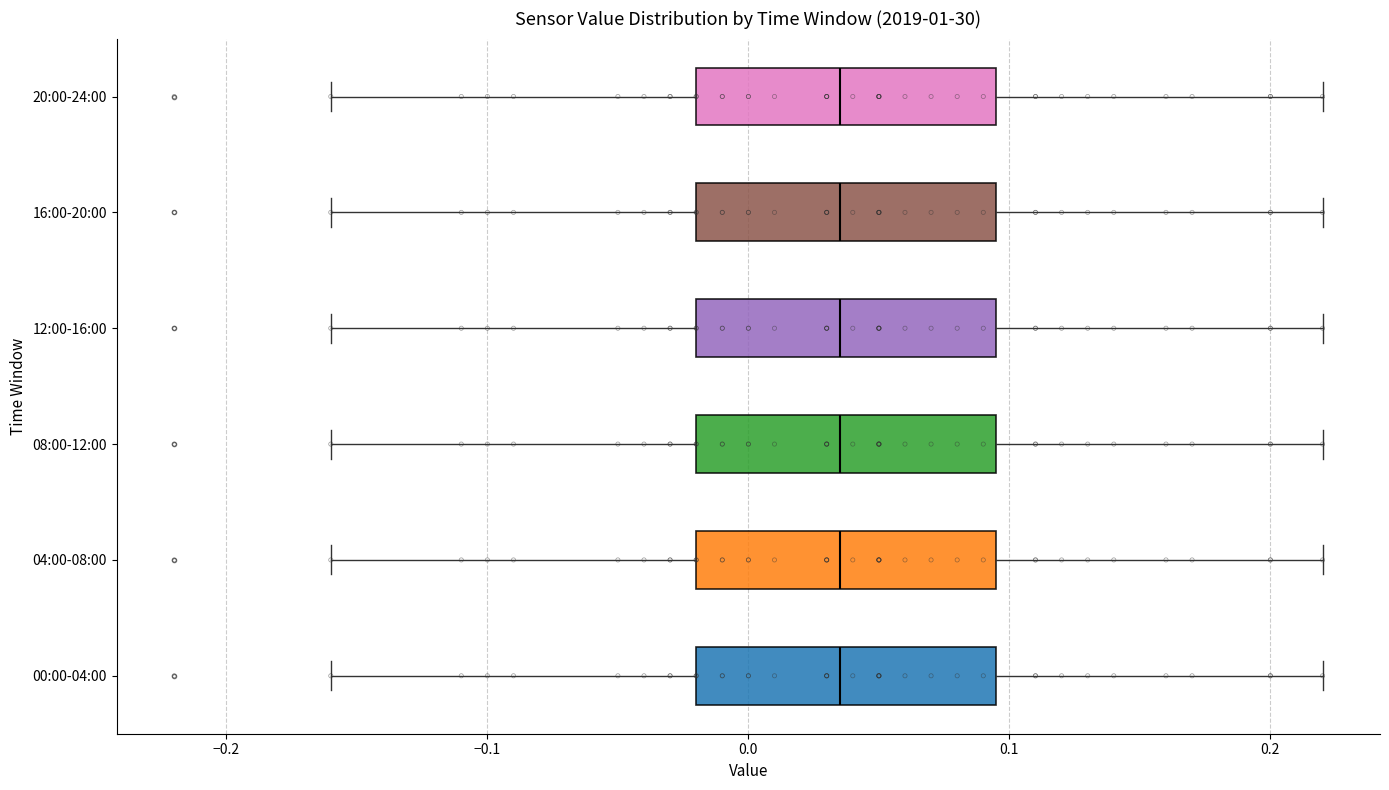

Reading bottom to top, transcribe this box plot: for each box, give where its median line is, the range the box spans, and where its two whiskers end, as read against the x-axis. The values are not printed on the chart, so give them approximately, as read against the axis.

00:00-04:00: median 0.04, box -0.02 to 0.10, whiskers -0.16 to 0.22
04:00-08:00: median 0.04, box -0.02 to 0.10, whiskers -0.16 to 0.22
08:00-12:00: median 0.04, box -0.02 to 0.10, whiskers -0.16 to 0.22
12:00-16:00: median 0.04, box -0.02 to 0.10, whiskers -0.16 to 0.22
16:00-20:00: median 0.04, box -0.02 to 0.10, whiskers -0.16 to 0.22
20:00-24:00: median 0.04, box -0.02 to 0.10, whiskers -0.16 to 0.22